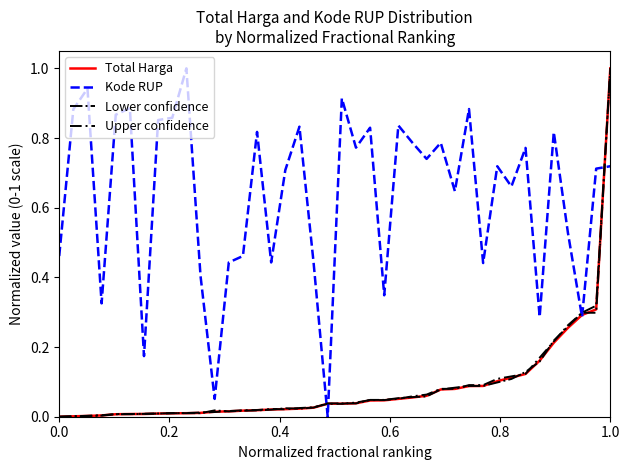

What is the greatest value displayed?

1.0